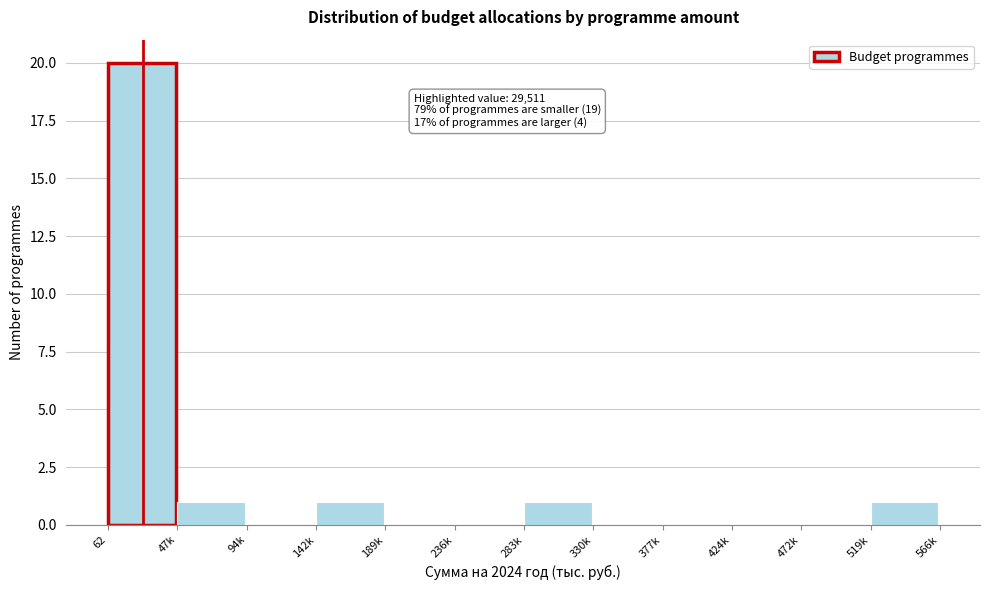

Reading left to right, what are all the values shown in this chart?

62=20	47k=1	94k=0	142k=1	189k=0	236k=0	283k=1	330k=0	377k=0	424k=0	472k=0	519k=1